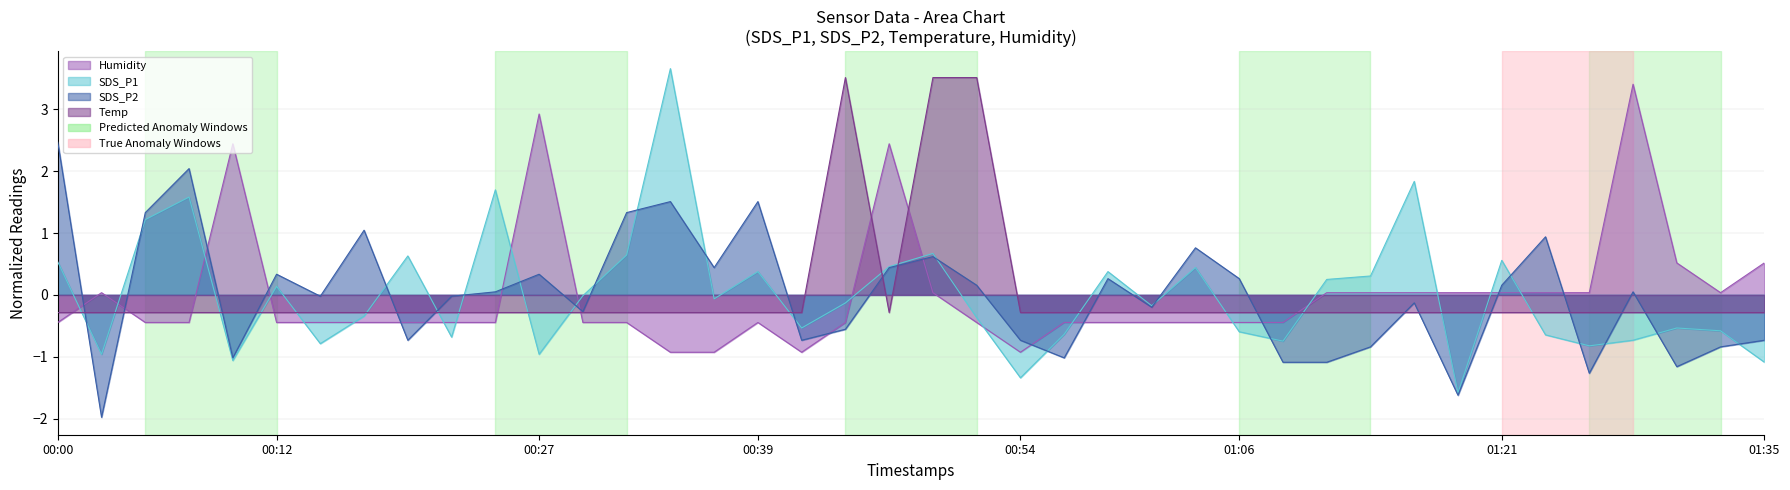

What are all the series names shown in the legend?

SDS_P1, SDS_P2, Temp, Humidity